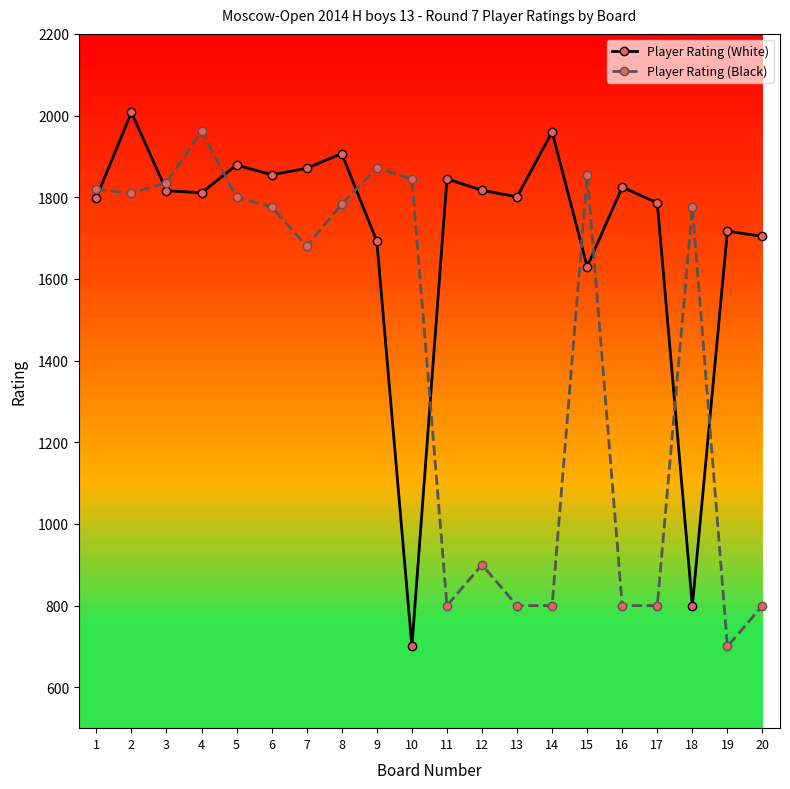

List the series in order of their overall mean, highest first.

Player Rating (White), Player Rating (Black)